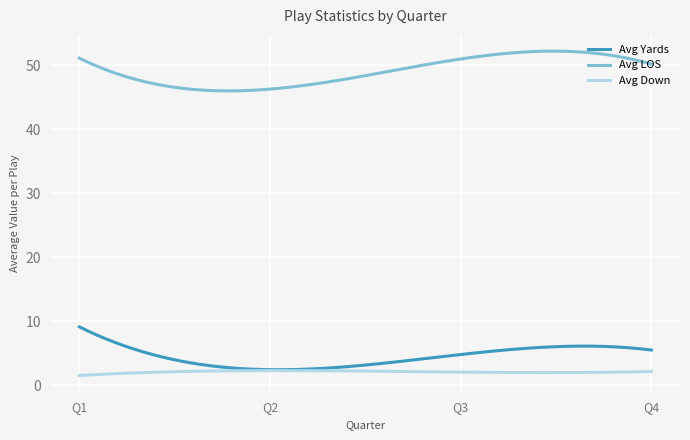

Does the chart display data point markers on the line(s)?

No